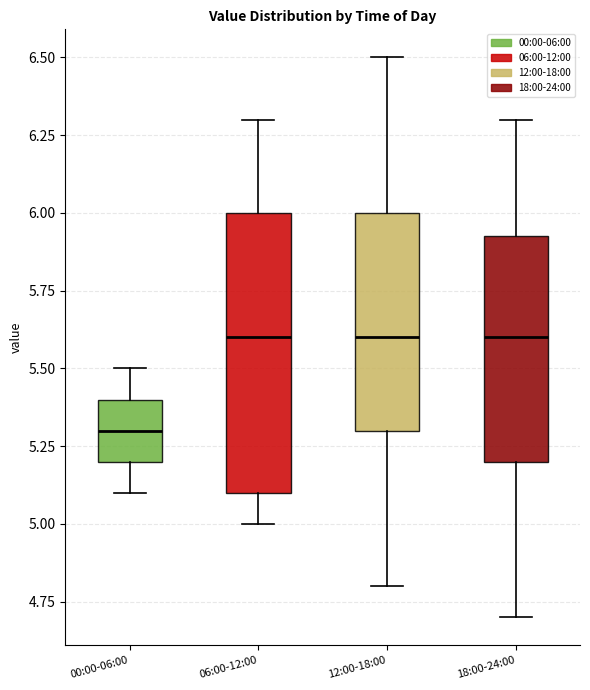

Reading left to right, read every box against the y-axis: the position of its median line, the range the box covers, and the ends of its whiskers. The values are not printed on the chart, so give them approximately, as read against the axis.

00:00-06:00: median 5.30, box 5.20 to 5.40, whiskers 5.10 to 5.50
06:00-12:00: median 5.60, box 5.10 to 6.00, whiskers 5.00 to 6.30
12:00-18:00: median 5.60, box 5.30 to 6.00, whiskers 4.80 to 6.50
18:00-24:00: median 5.60, box 5.20 to 5.95, whiskers 4.70 to 6.30